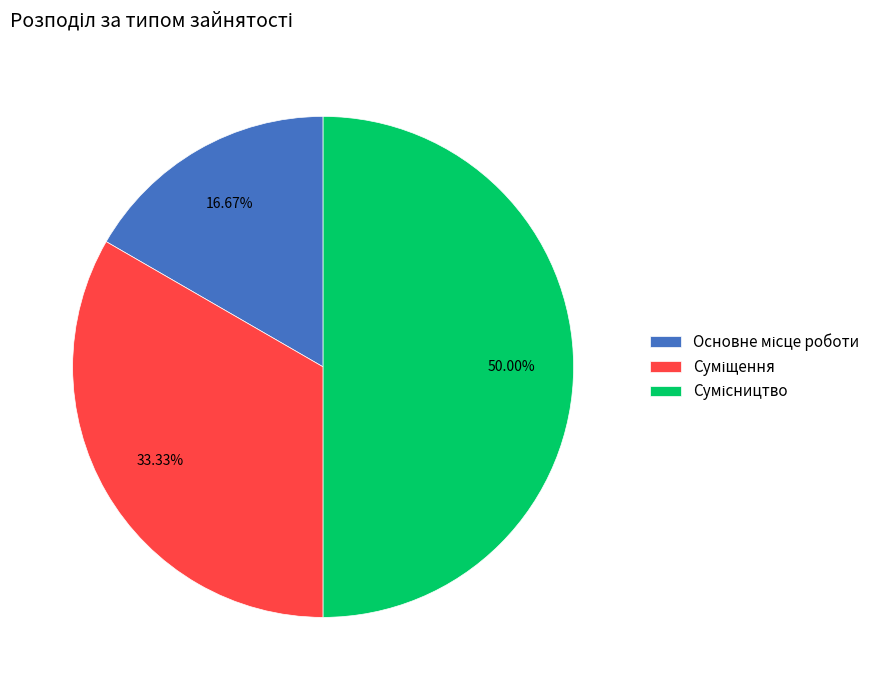

How many segments does this pie chart have?

3